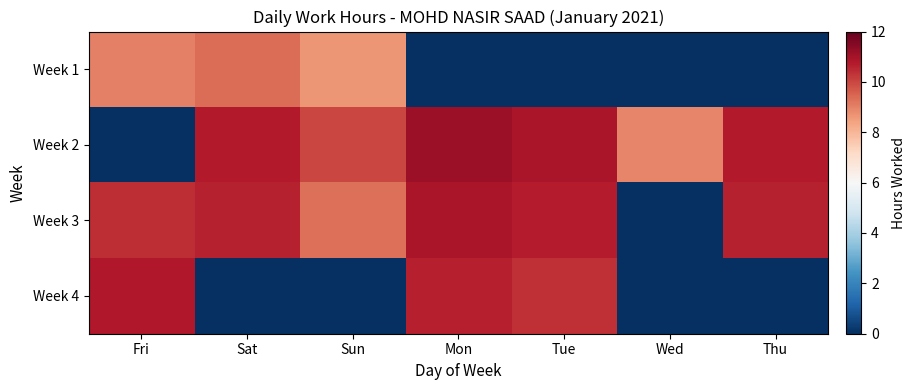

Which has a higher value, Sun or Fri?

Fri